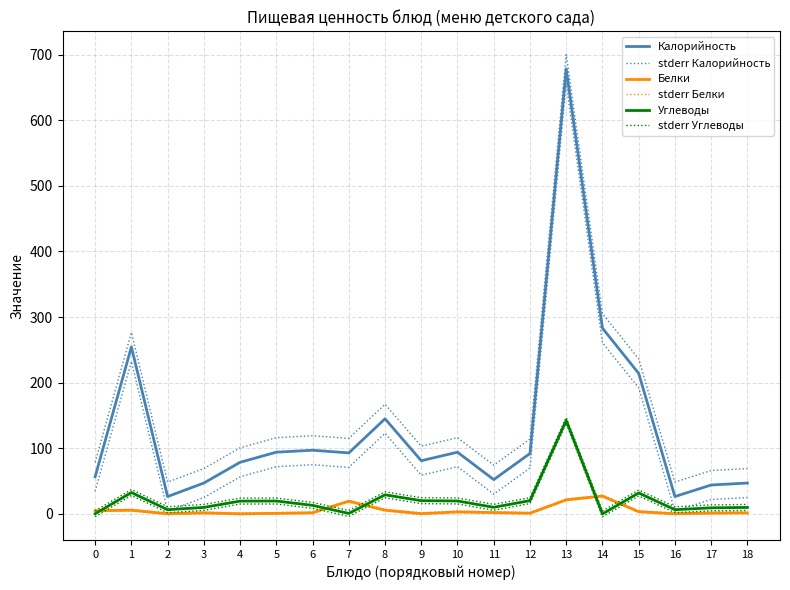

What is the sum of the stderr Калорийность values at 2 and 0?

127.2